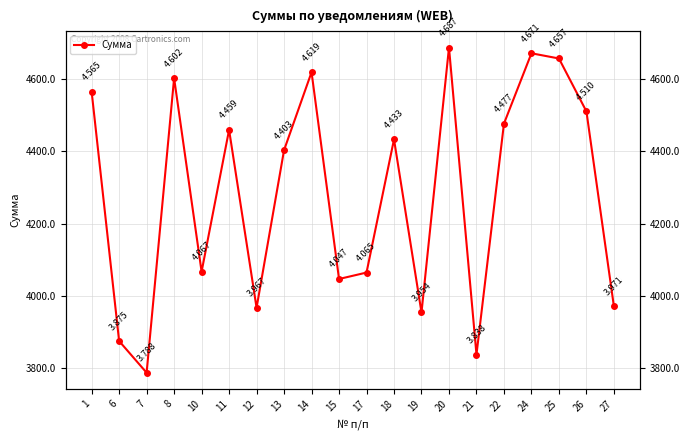

How many data points does each series have?

20